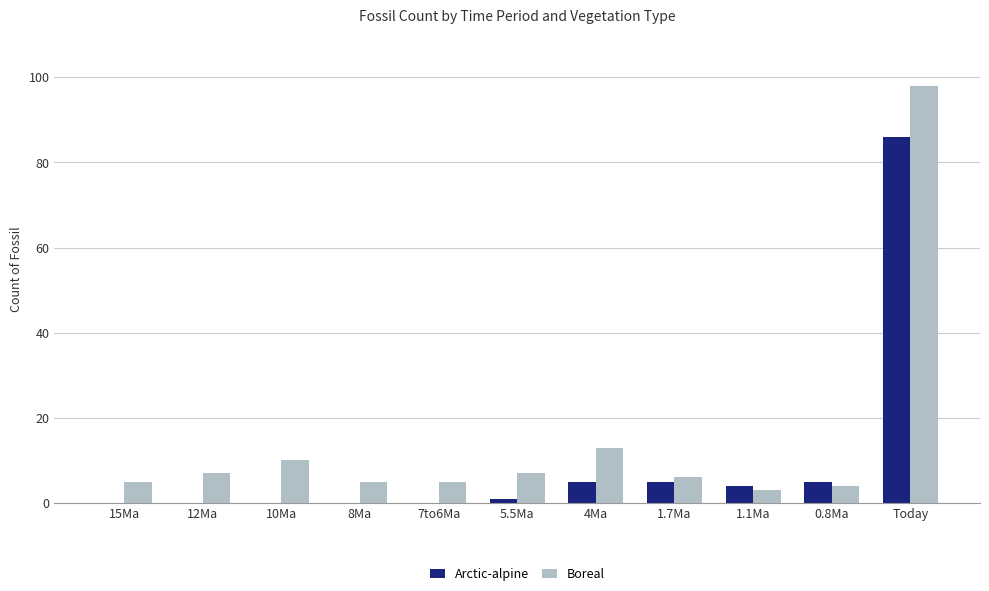

At which category does the chart reach its peak across all series?

Today